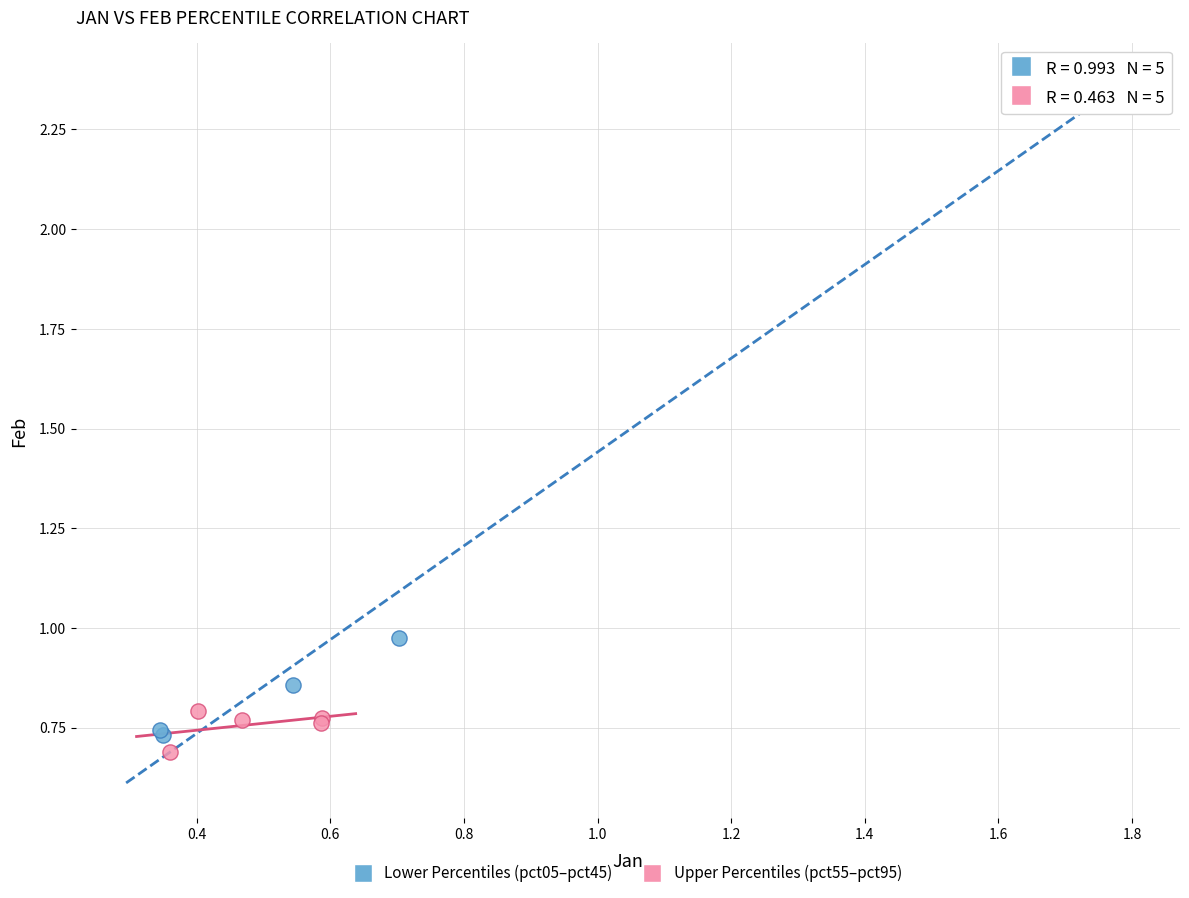

Which series contains the highest Y value?

Lower Percentiles (pct05–pct45)